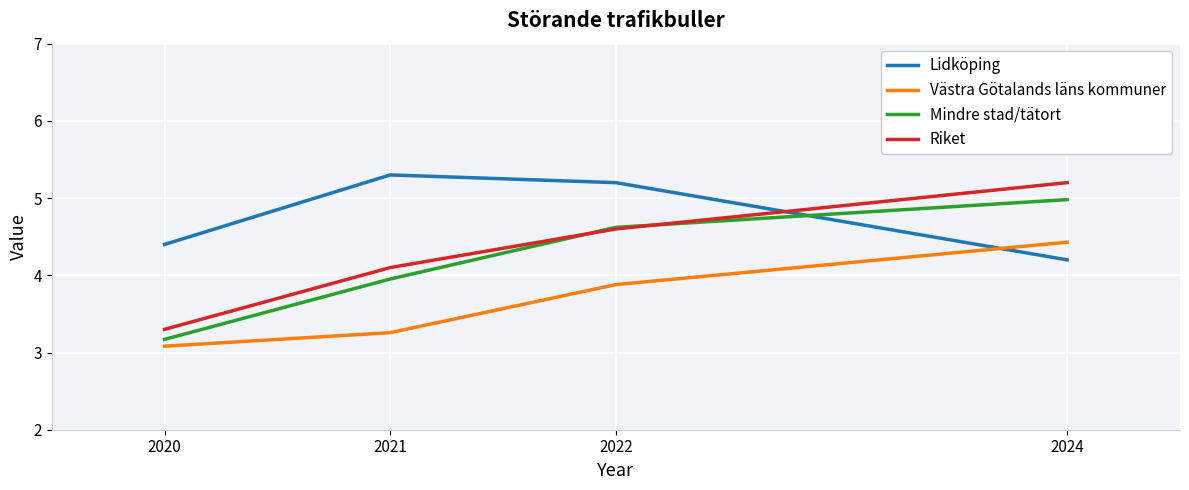

What is the difference between the maximum and minimum values in the Mindre stad/tätort series?

1.8